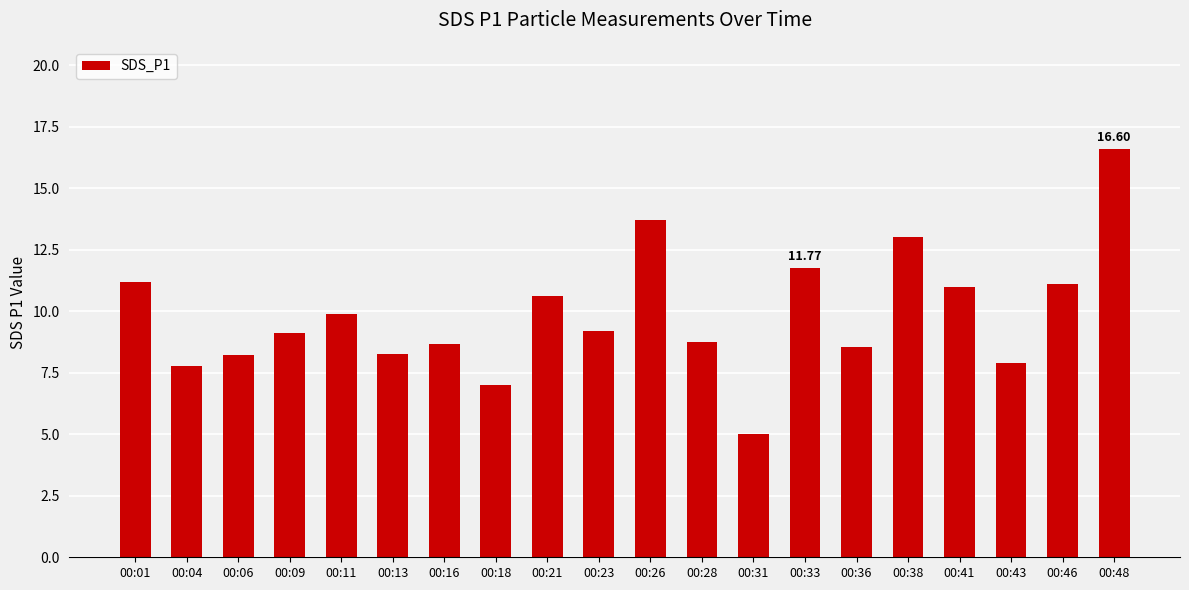

Are the bars horizontal?

No